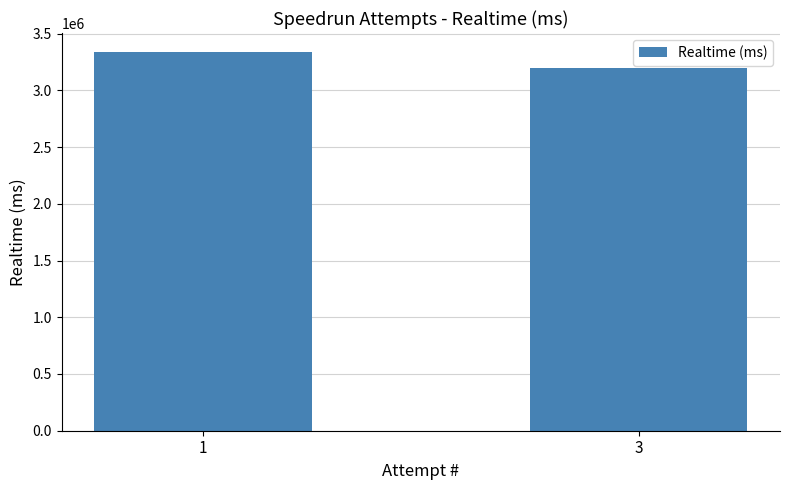

What is the sum of all values?

6534273